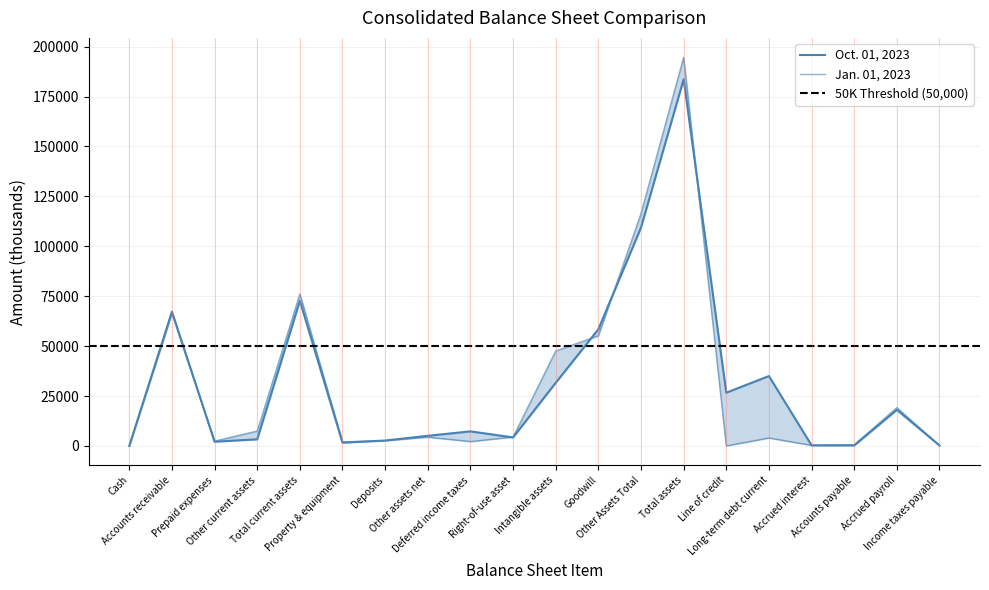

In Oct. 01, 2023, how many points are lower than both neighbors (excluding endpoints)?

5